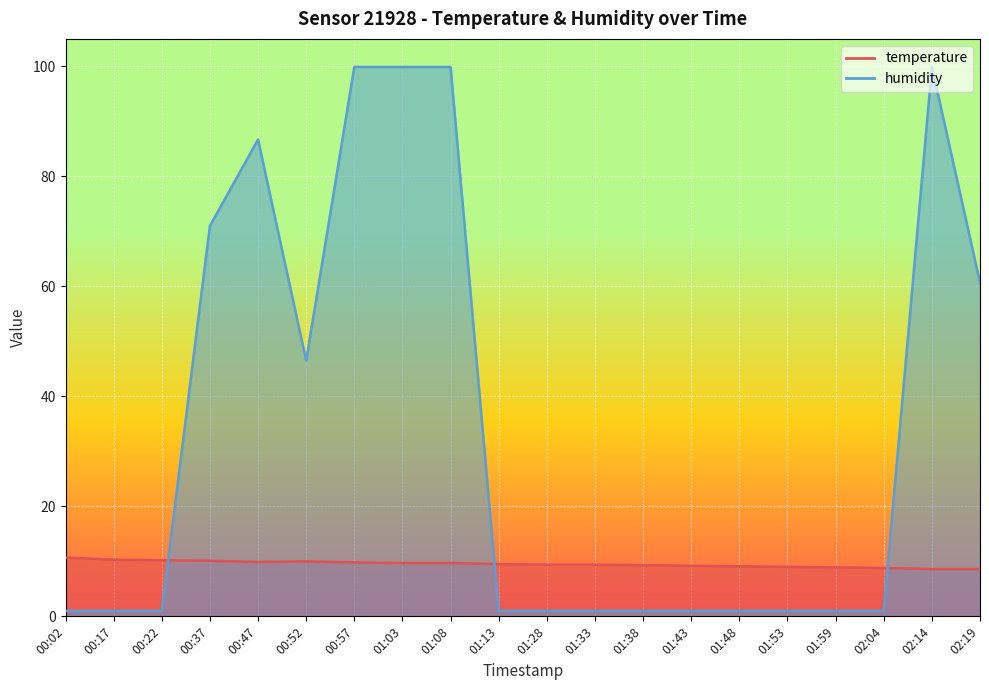

Rank the categories by humidity value from lowest to highest.

00:02, 00:17, 00:22, 01:13, 01:28, 01:33, 01:38, 01:43, 01:48, 01:53, 01:59, 02:04, 00:52, 02:19, 00:37, 00:47, 00:57, 01:03, 01:08, 02:14